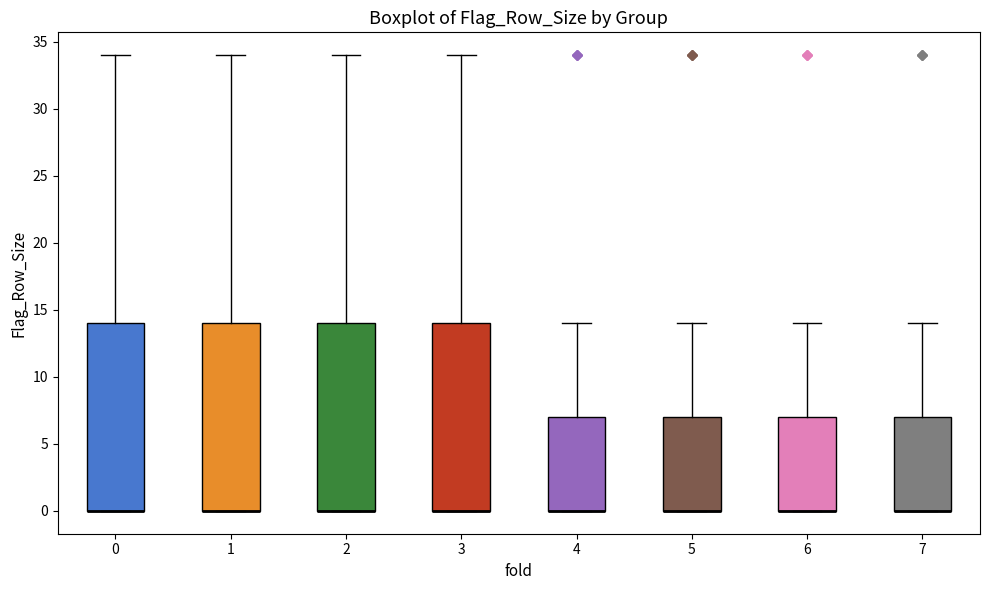

Reading left to right, transcribe this box plot: for each box, give where its median line is, the range the box spans, and where its two whiskers end, as read against the y-axis. The values are not printed on the chart, so give them approximately, as read against the axis.

0: median 0 (drawn on the box's lower edge), box 0 to 14, whiskers 0 to 34
1: median 0 (drawn on the box's lower edge), box 0 to 14, whiskers 0 to 34
2: median 0 (drawn on the box's lower edge), box 0 to 14, whiskers 0 to 34
3: median 0 (drawn on the box's lower edge), box 0 to 14, whiskers 0 to 34
4: median 0 (drawn on the box's lower edge), box 0 to 7, whiskers 0 to 14
5: median 0 (drawn on the box's lower edge), box 0 to 7, whiskers 0 to 14
6: median 0 (drawn on the box's lower edge), box 0 to 7, whiskers 0 to 14
7: median 0 (drawn on the box's lower edge), box 0 to 7, whiskers 0 to 14